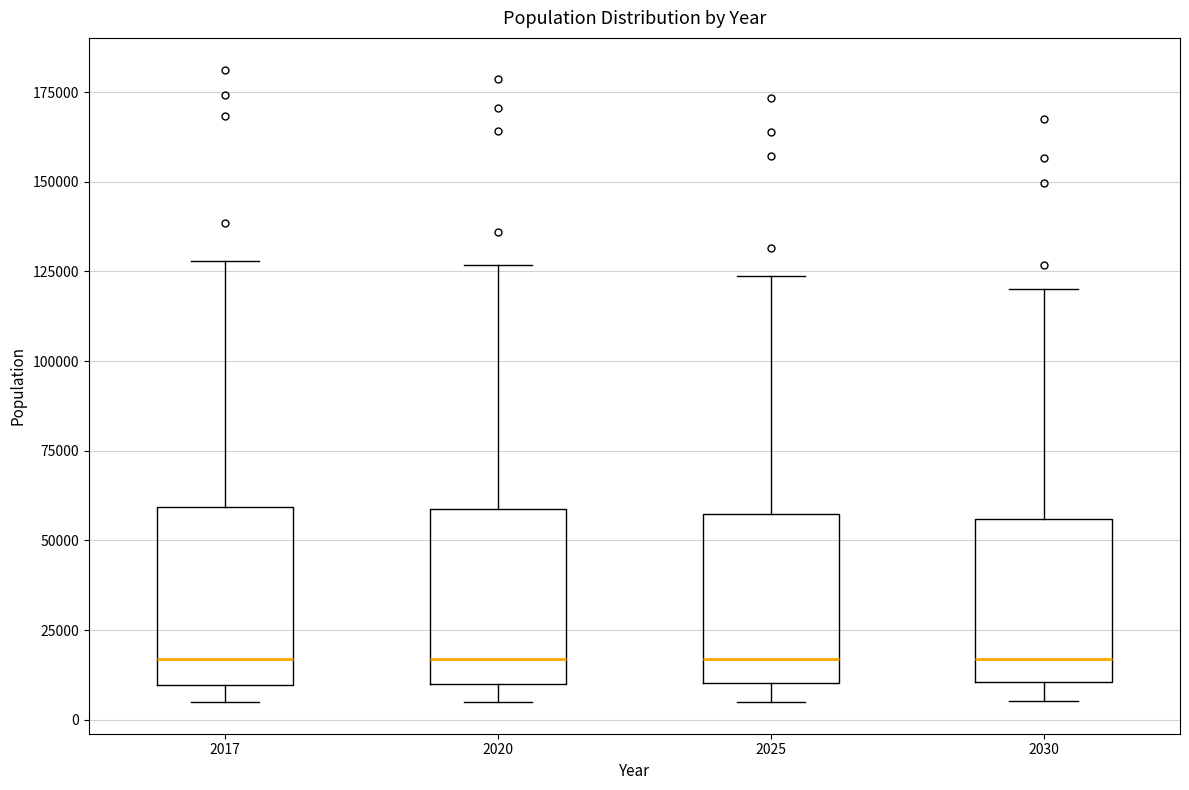

Reading left to right, read every box against the y-axis: the position of its median line, the range the box covers, and the ends of its whiskers. The values are not printed on the chart, so give them approximately, as read against the axis.

2017: median 15000, box 10000 to 60000, whiskers 5000 to 130000
2020: median 15000, box 10000 to 60000, whiskers 5000 to 125000
2025: median 15000, box 10000 to 55000, whiskers 5000 to 125000
2030: median 15000, box 10000 to 55000, whiskers 5000 to 120000